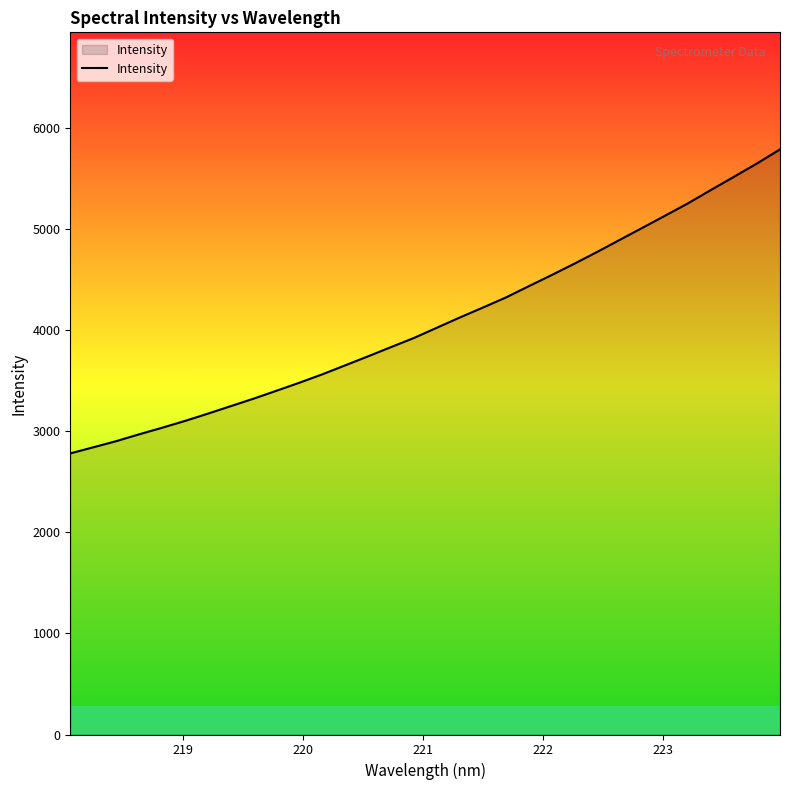

What is the maximum value shown in the chart?

5784.4